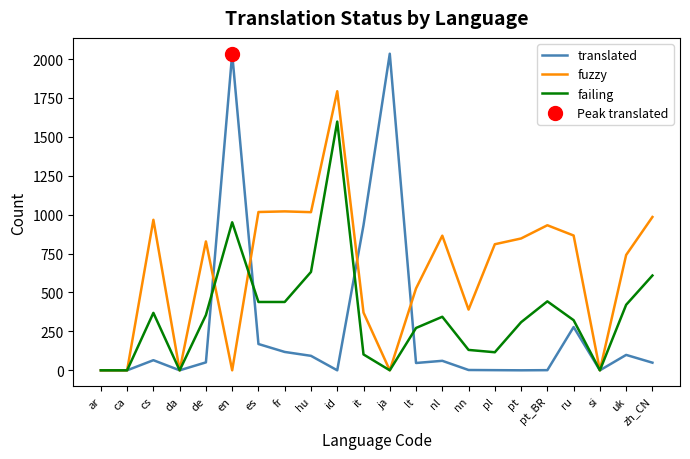

Is this an area chart (filled region under the line)?

No